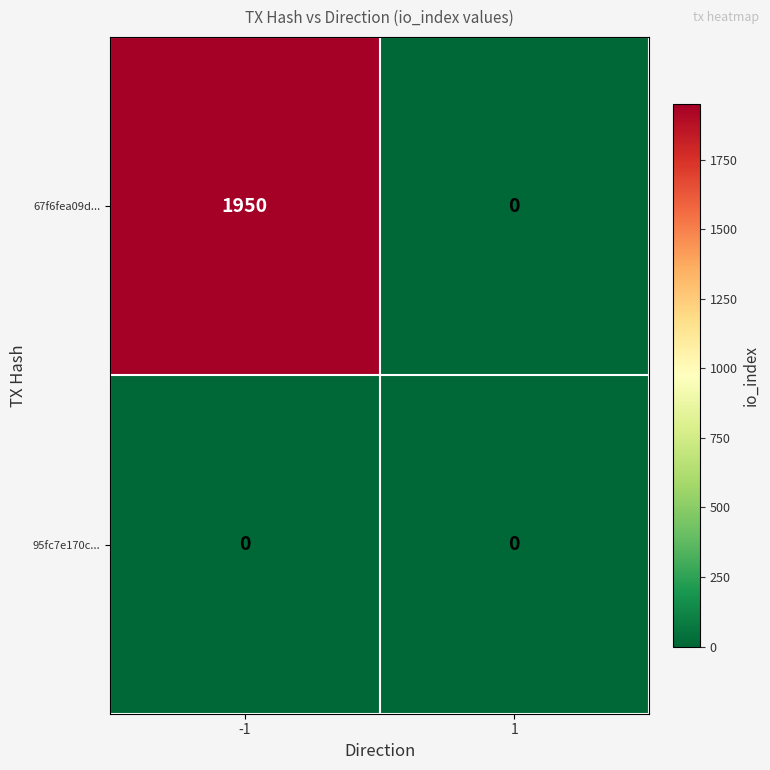

Reading left to right, what are all the values shown in this chart?

67f6fea09d...: 1950	0
95fc7e170c...: 0	0